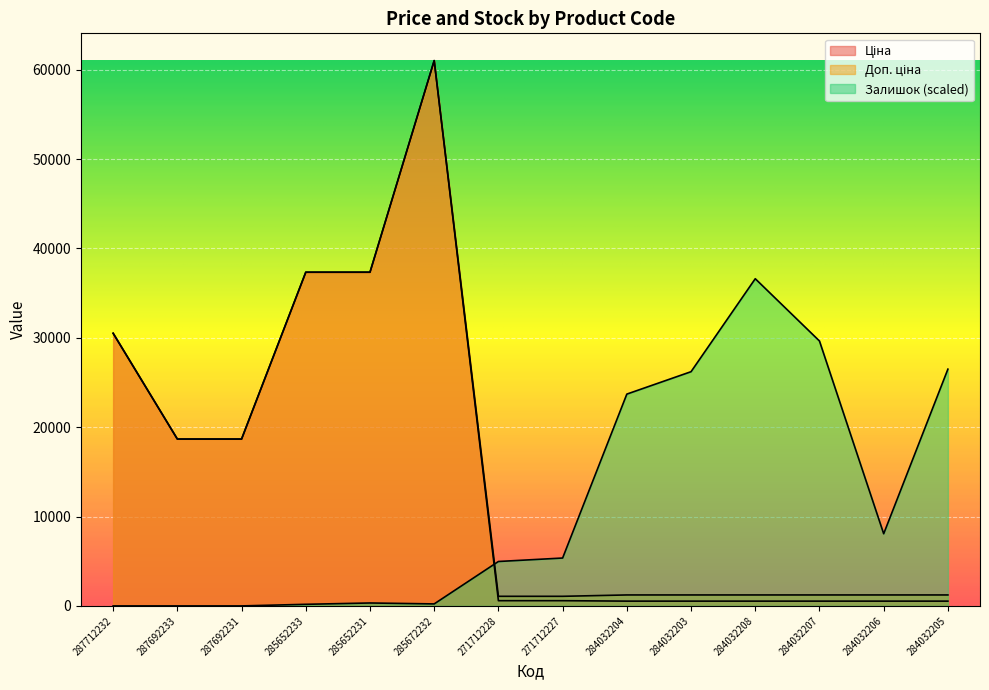

What is the sum of all Ціна values?

207950.5